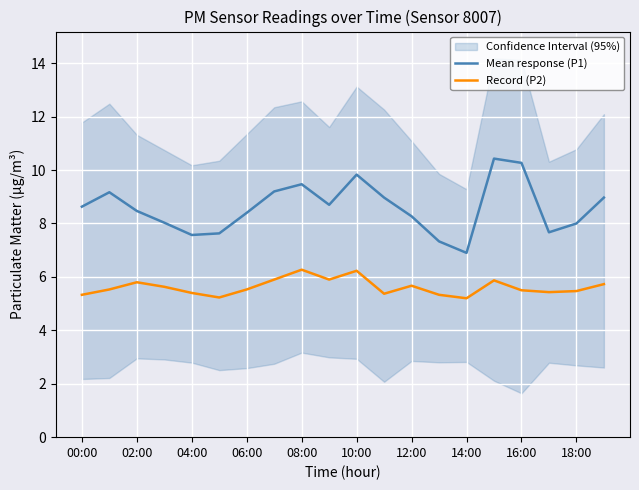

True or false: Record (P2) and Mean response (P1) cross at least once.

False